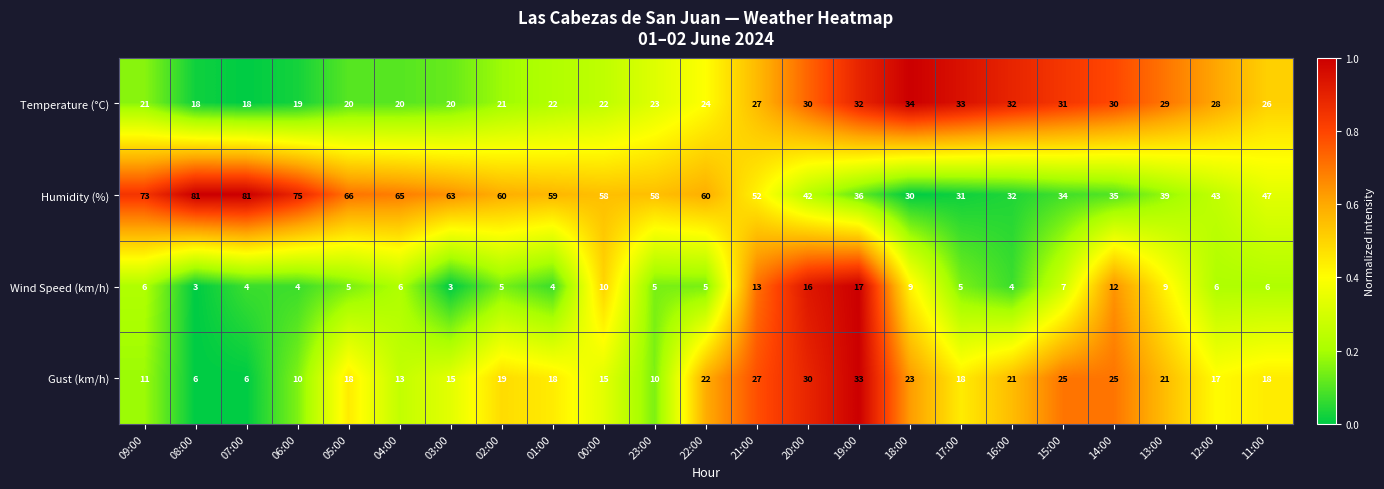

How many series are shown in this chart?

4